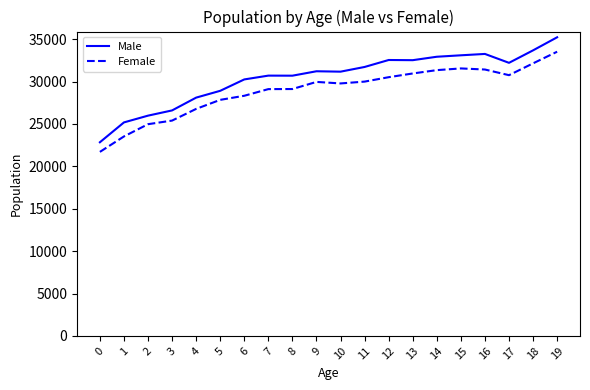

Rank the series by their maximum value, from highest to lowest.

Male, Female